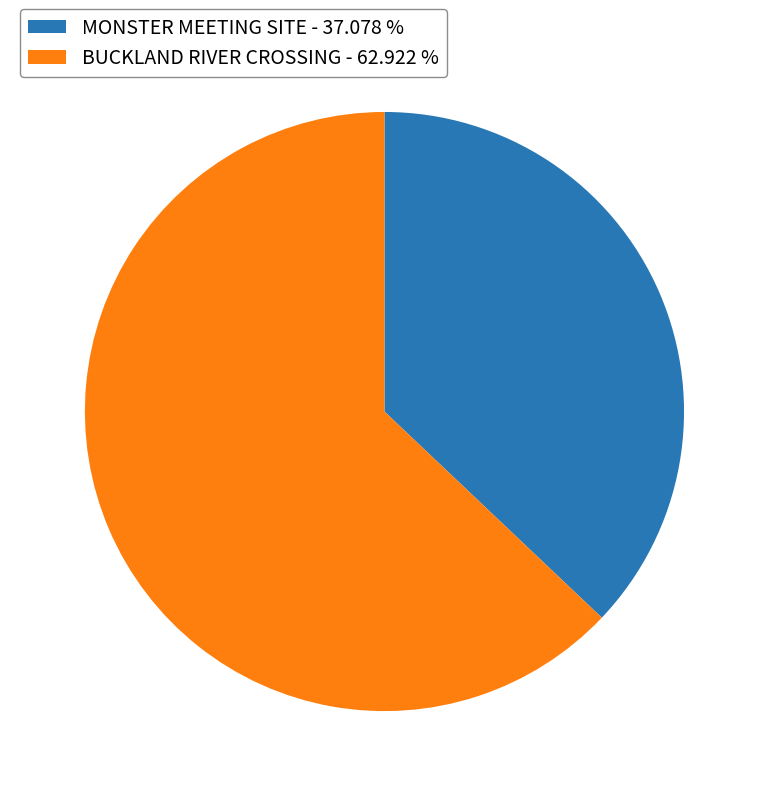

Is there any slice that represents more than half of the pie?

Yes